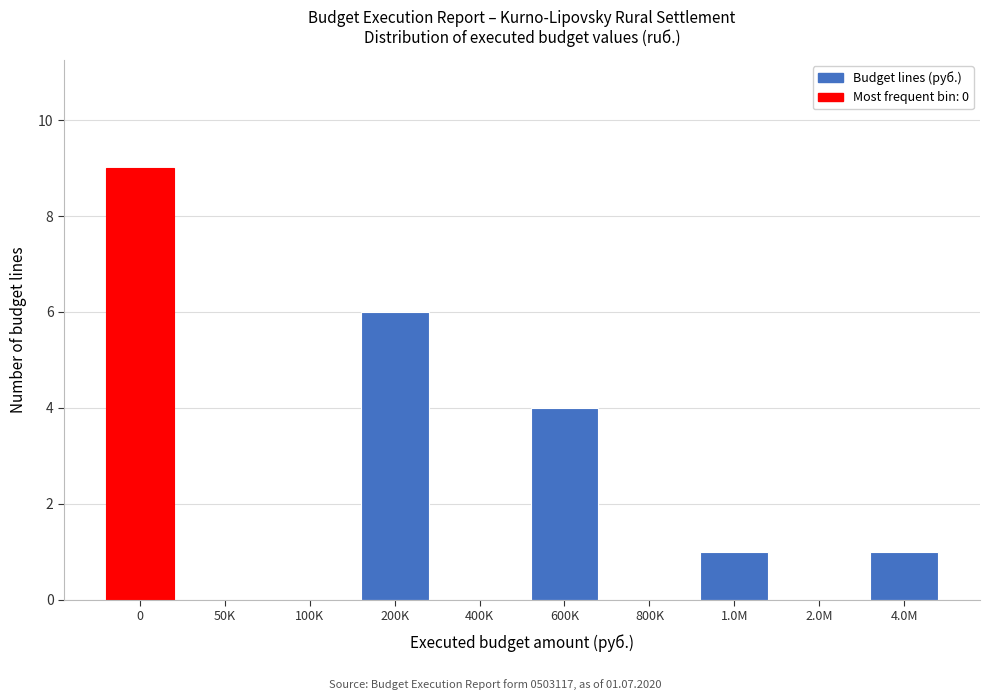

Reading right to left, what are all the values shown in this chart?

4.0M=1	2.0M=0	1.0M=1	800K=0	600K=4	400K=0	200K=6	100K=0	50K=0	0=9